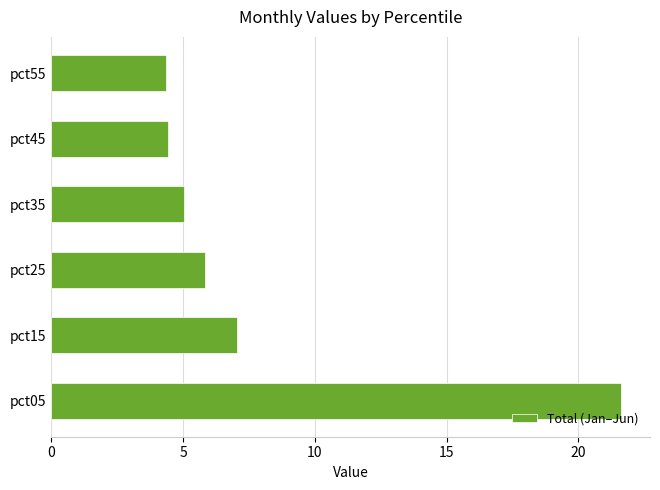

Is it true that the value at pct05 is 21.6?

True